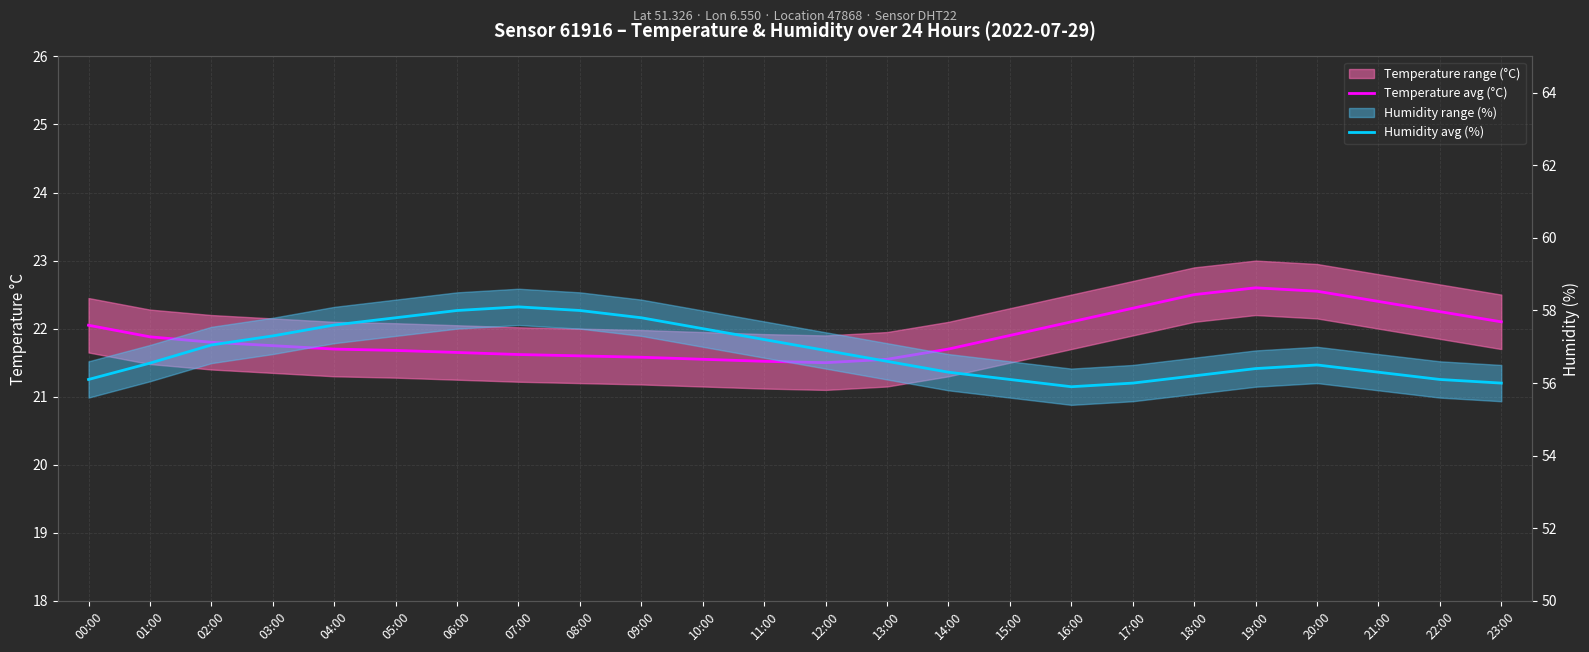

What is the label of the 19th point from the right?

05:00